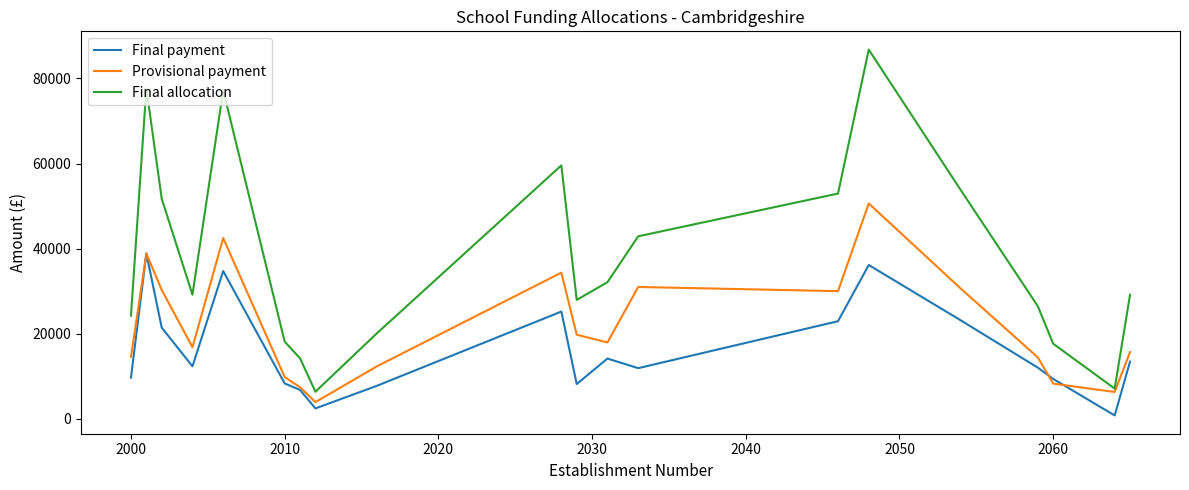

Which series has the widest spread of values?

Final allocation